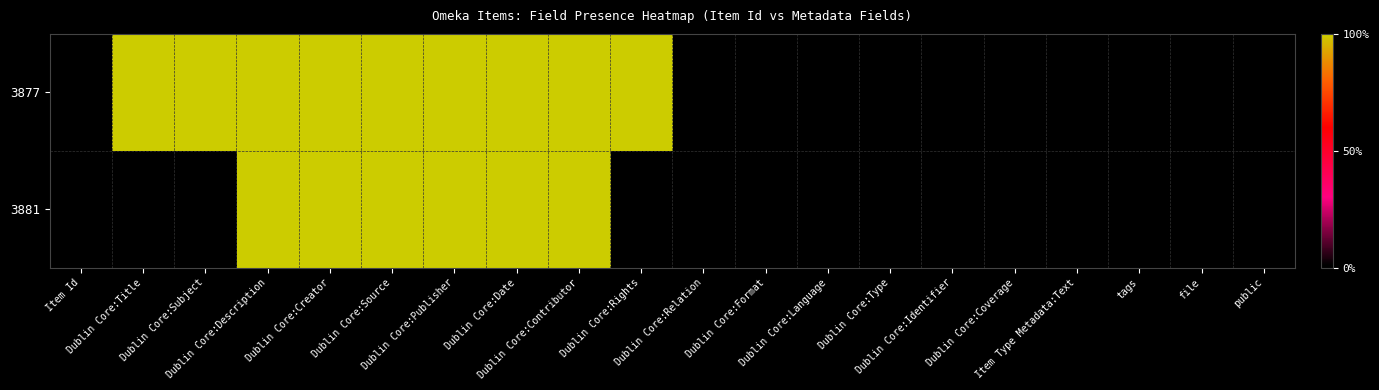

How many values in 3881 are above zero?

6